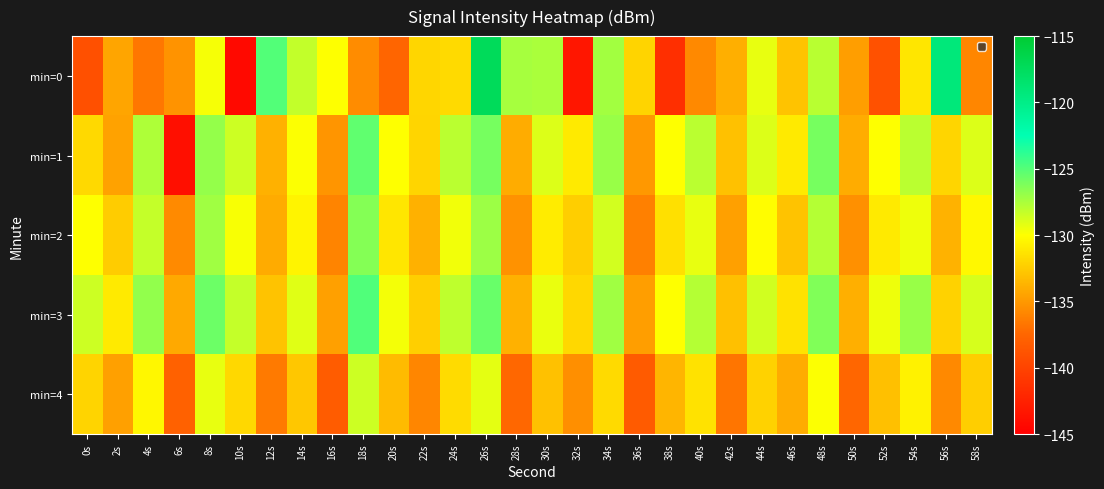

Which category has the highest value across all series?

26s